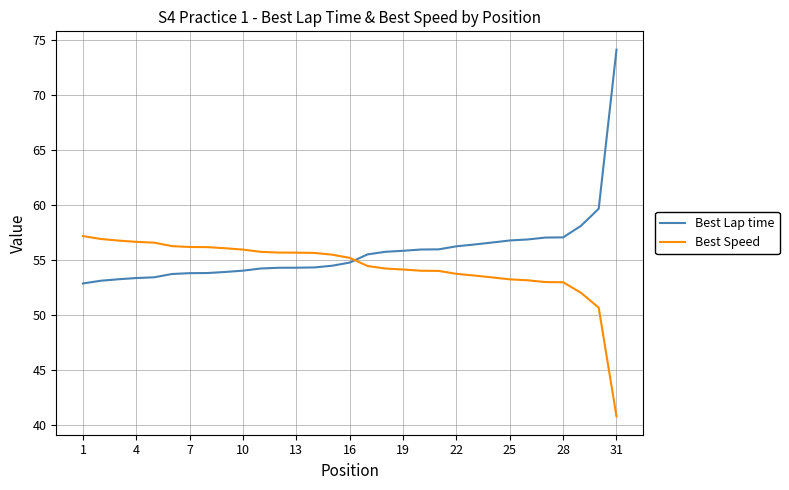

What is the difference between the maximum and minimum values in the Best Speed series?

16.4